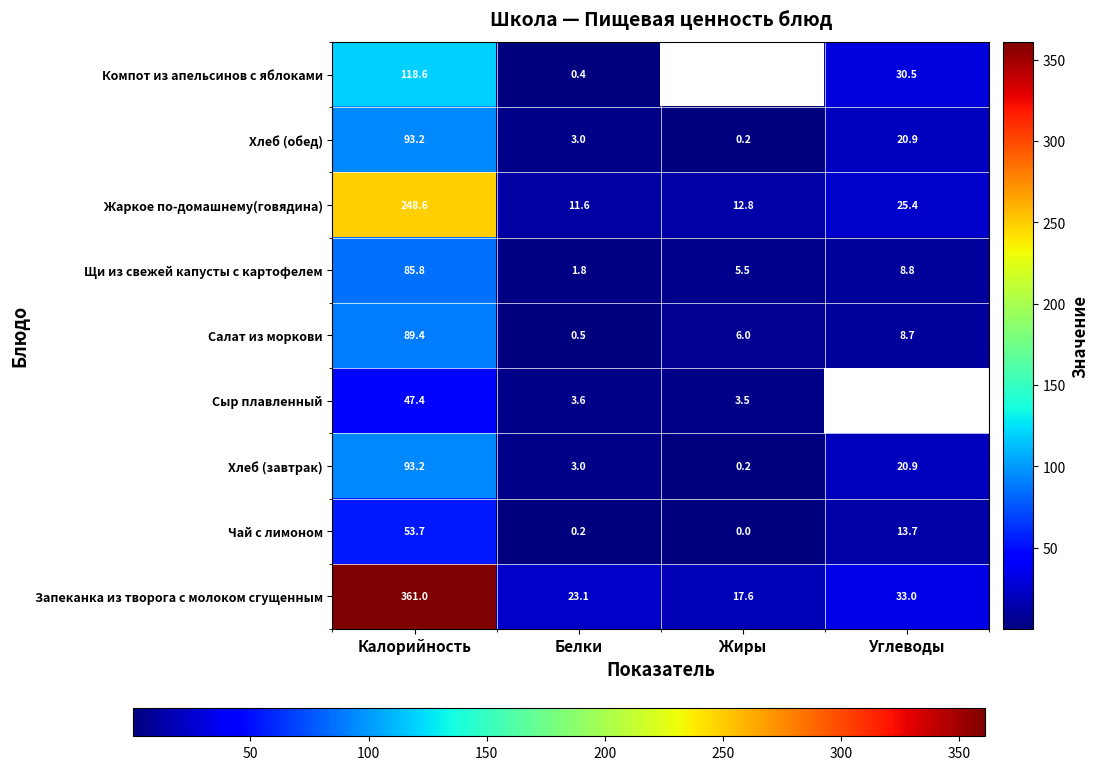

Between Углеводы and Жиры, which is larger?

Углеводы